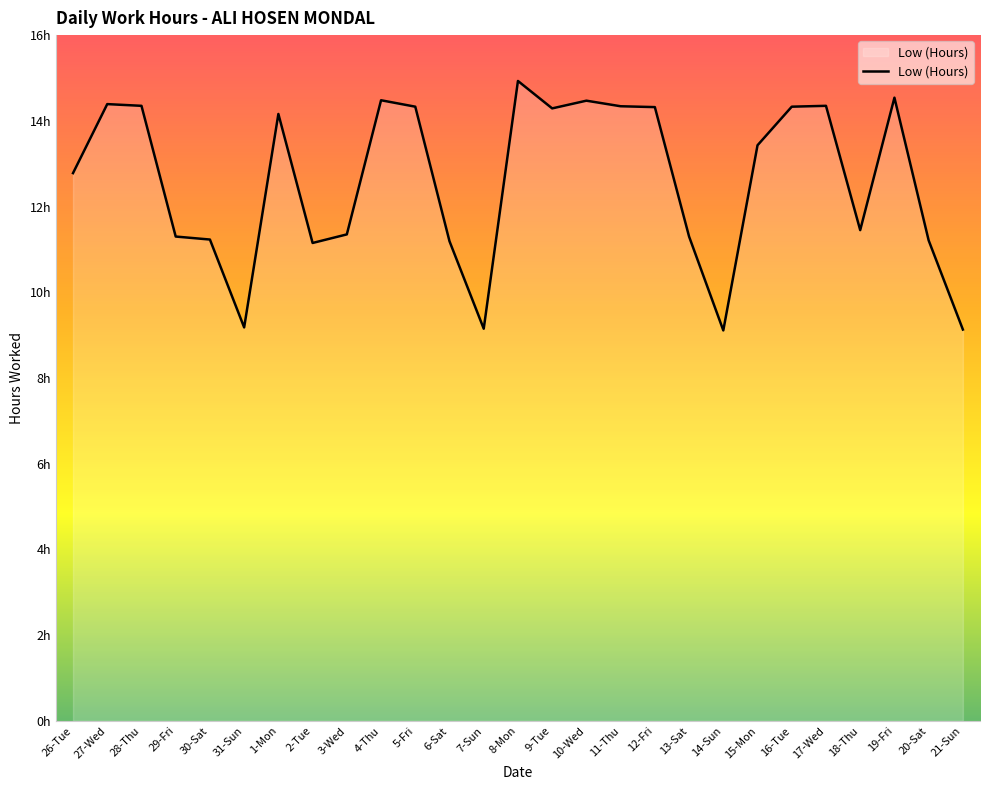

Reading left to right, transcribe all the data shown in this chart.

26-Tue=12.8	27-Wed=14.4	28-Thu=14.3	29-Fri=11.3	30-Sat=11.2	31-Sun=9.2	1-Mon=14.2	2-Tue=11.2	3-Wed=11.3	4-Thu=14.5	5-Fri=14.3	6-Sat=11.2	7-Sun=9.2	8-Mon=14.9	9-Tue=14.3	10-Wed=14.5	11-Thu=14.3	12-Fri=14.3	13-Sat=11.3	14-Sun=9.1	15-Mon=13.4	16-Tue=14.3	17-Wed=14.3	18-Thu=11.4	19-Fri=14.5	20-Sat=11.2	21-Sun=9.1